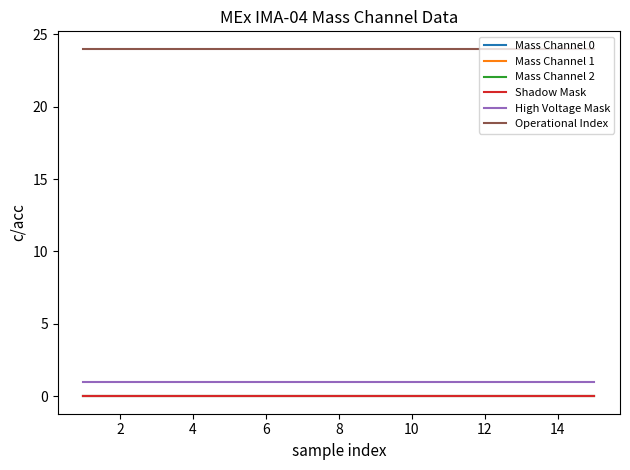

Does the chart display data point markers on the line(s)?

No